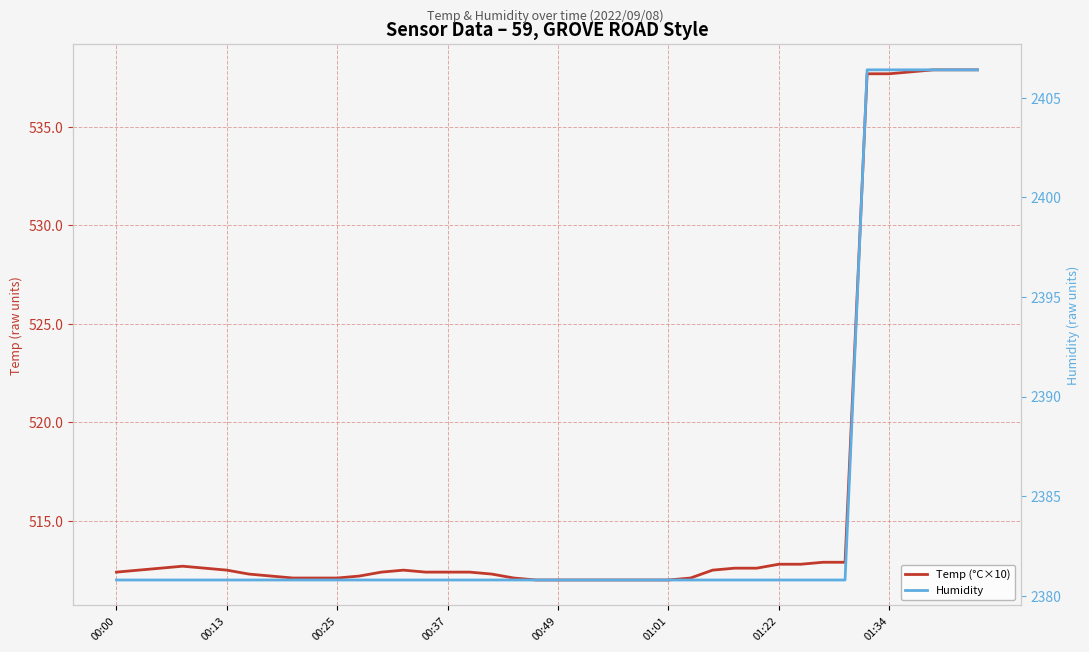

True or false: Temp (°C×10) and Humidity cross at least once.

False